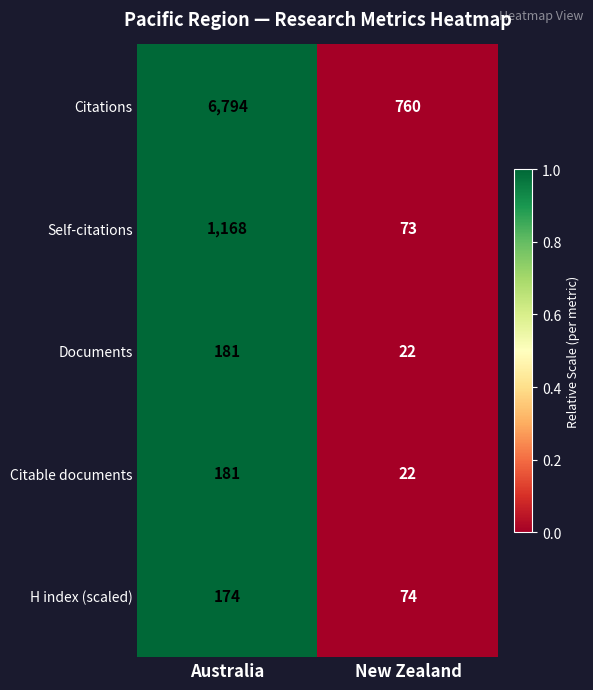

What is the average value of the Citable documents series?

102